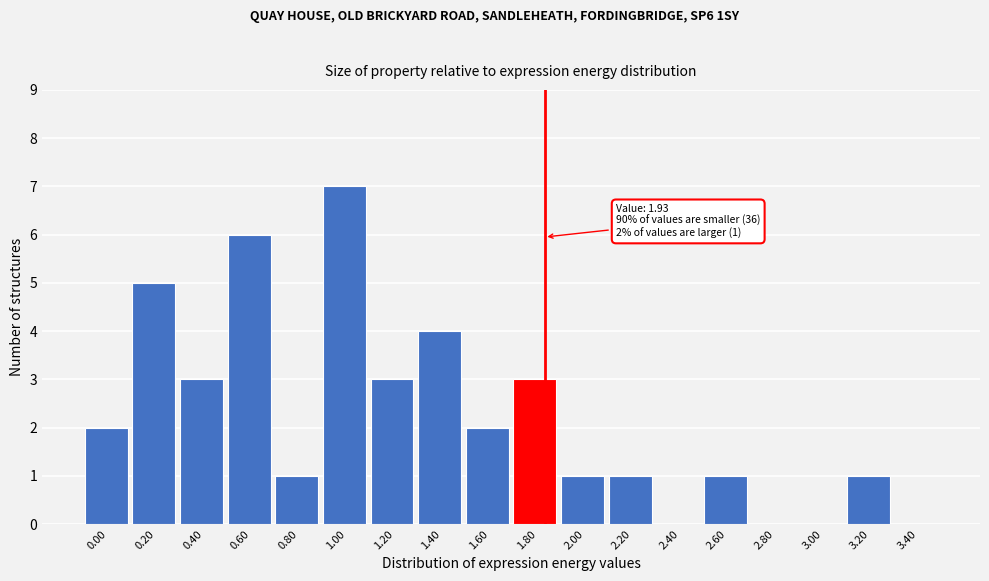

Reading right to left, what are all the values shown in this chart?

3.40=0	3.20=1	3.00=0	2.80=0	2.60=1	2.40=0	2.20=1	2.00=1	1.80=3	1.60=2	1.40=4	1.20=3	1.00=7	0.80=1	0.60=6	0.40=3	0.20=5	0.00=2